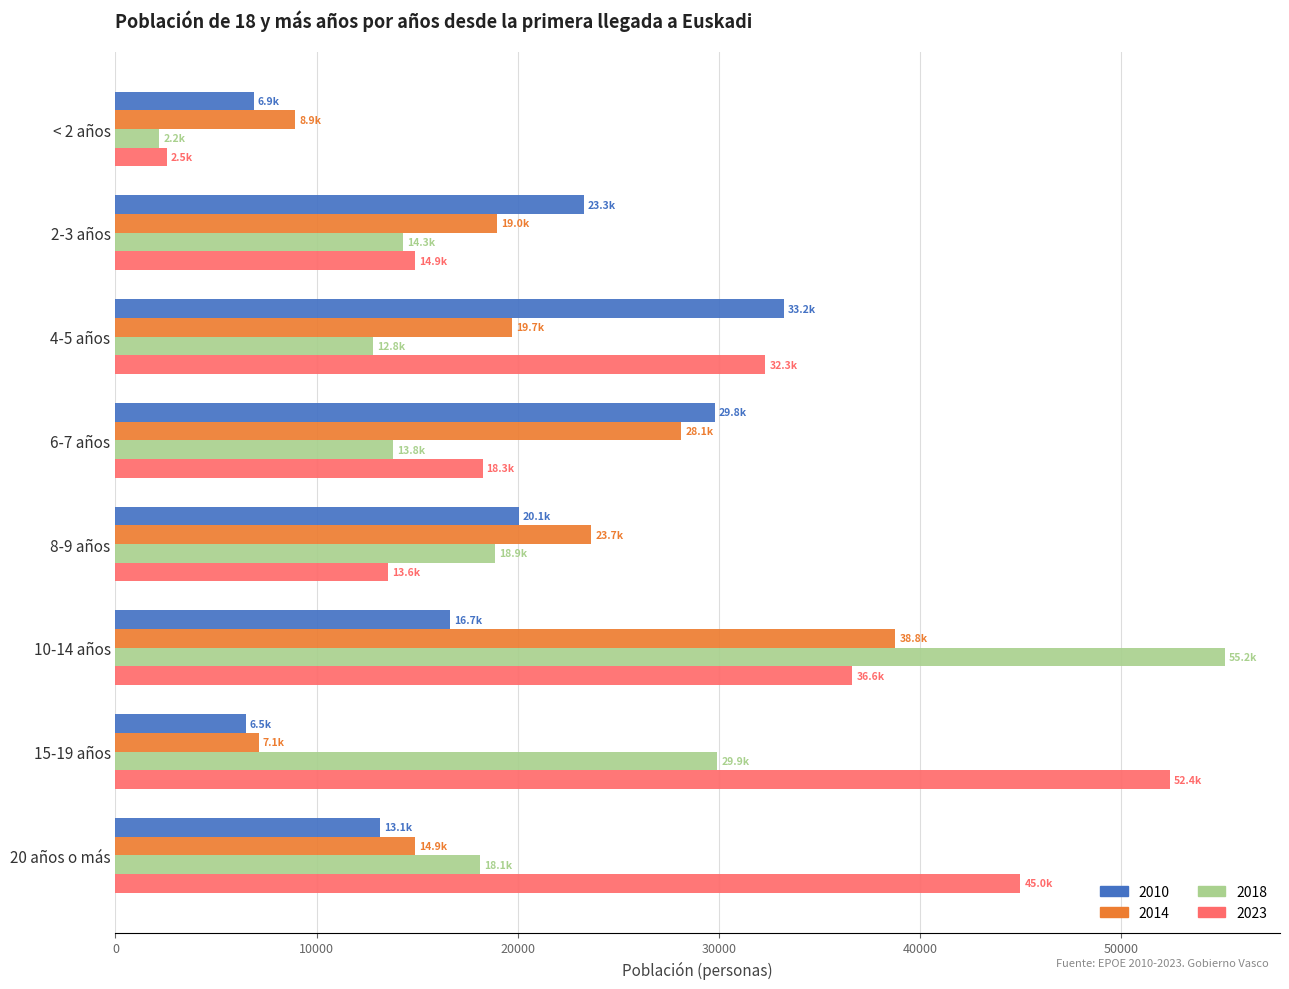

What is the spread (max minus min) of values at 4-5 años?

20420.0